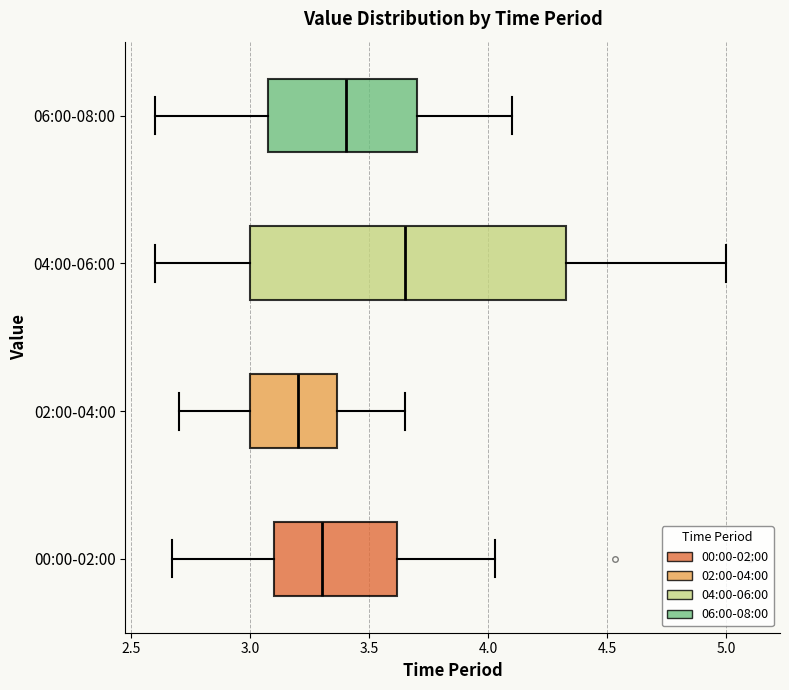

Which box is the widest, from its left edge to its right edge?

04:00-06:00